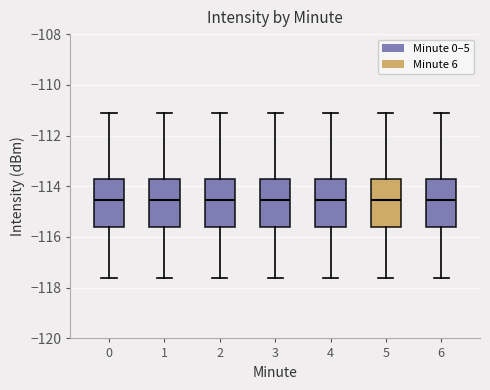

Reading left to right, read every box against the y-axis: the position of its median line, the range the box covers, and the ends of its whiskers. The values are not printed on the chart, so give them approximately, as read against the axis.

0: median -114.6, box -115.6 to -113.8, whiskers -117.6 to -111.2
1: median -114.6, box -115.6 to -113.8, whiskers -117.6 to -111.2
2: median -114.6, box -115.6 to -113.8, whiskers -117.6 to -111.2
3: median -114.6, box -115.6 to -113.8, whiskers -117.6 to -111.2
4: median -114.6, box -115.6 to -113.8, whiskers -117.6 to -111.2
5: median -114.6, box -115.6 to -113.8, whiskers -117.6 to -111.2
6: median -114.6, box -115.6 to -113.8, whiskers -117.6 to -111.2